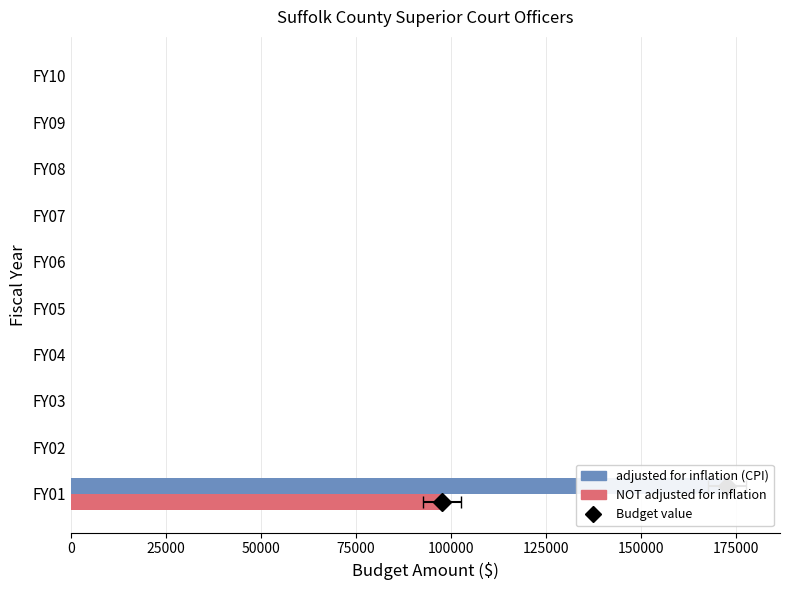

How many groups of bars are there?

10